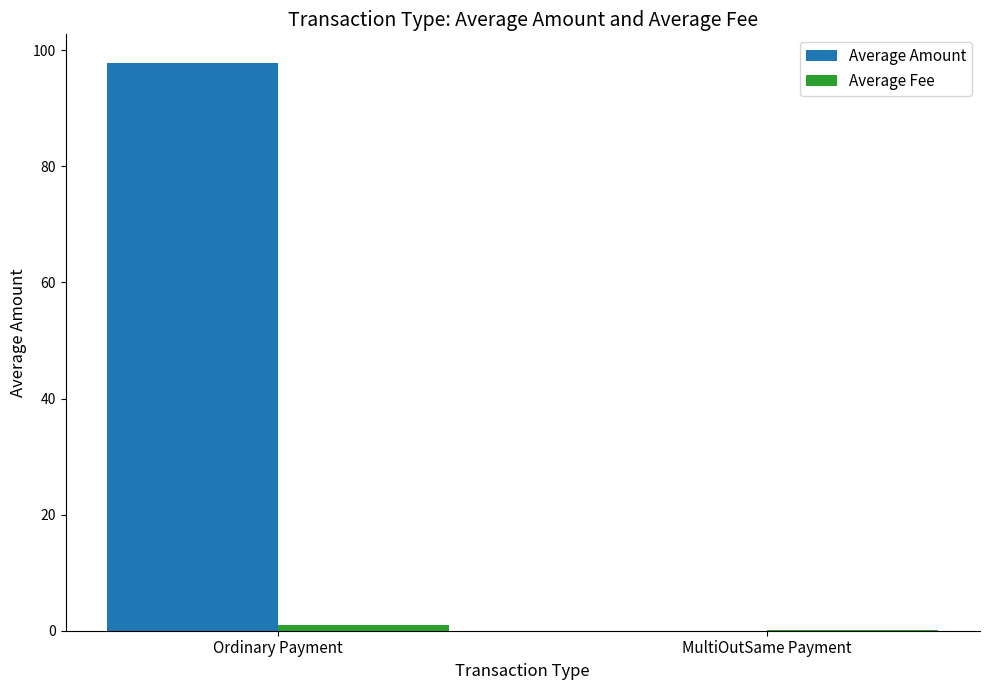

Are the bars horizontal?

No